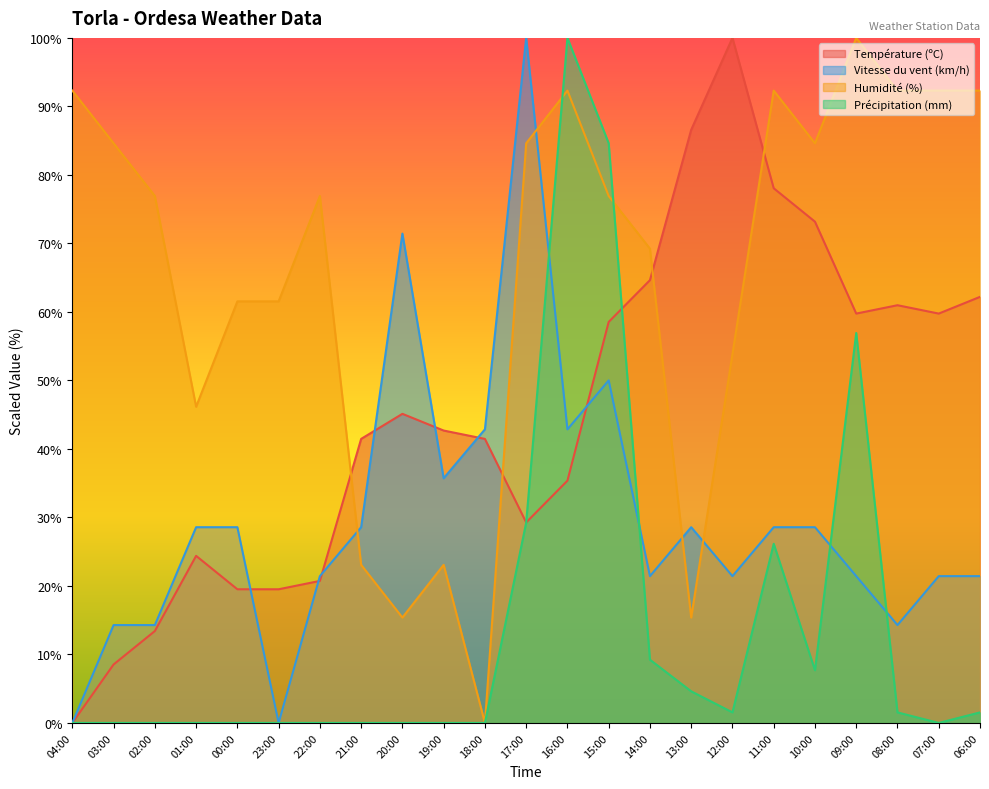

What is the spread (max minus min) of values at 10:00?

76.9